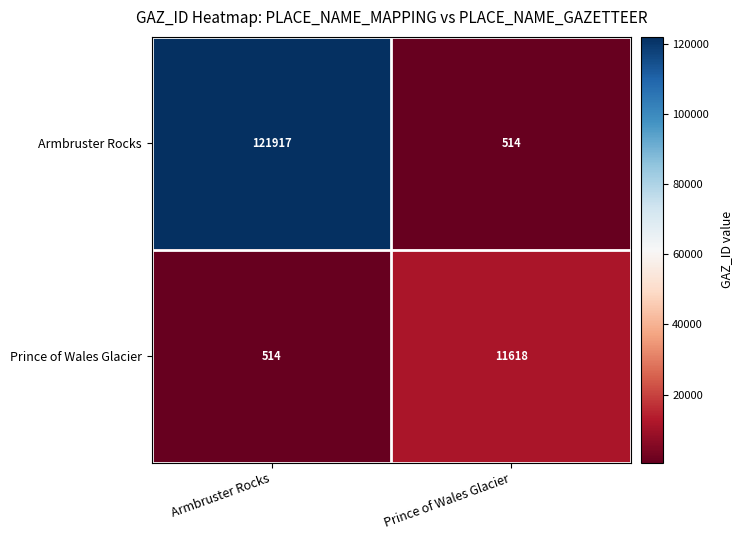

What is the total value across all series at Prince of Wales Glacier?

12132